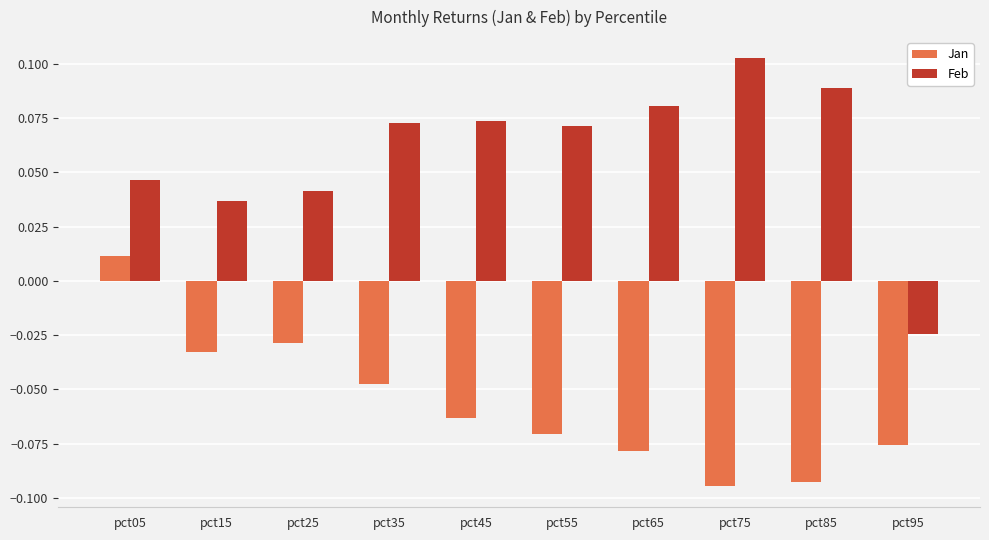

Which label corresponds to the smallest value in the chart?

pct75